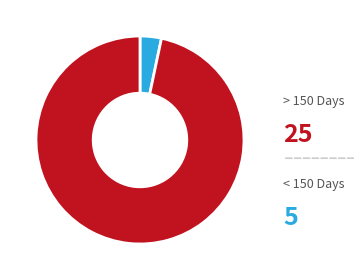

Count the number of slices in the pie.

2